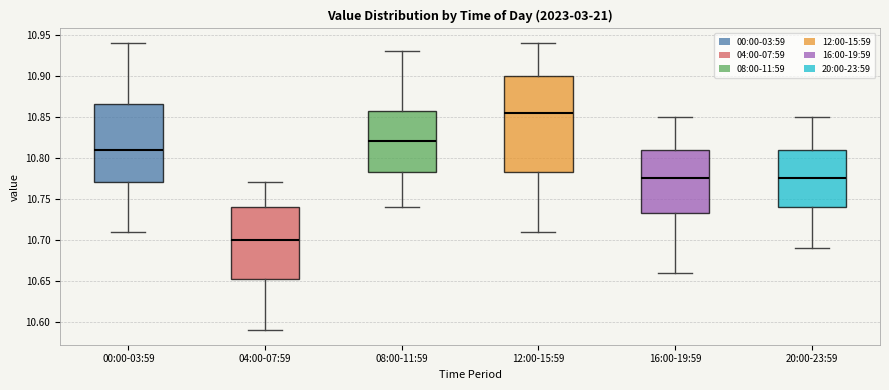

Where is the lower edge of the box for 00:00-03:59 on the y-axis? The values are not printed on the chart, so give them approximately, as read against the axis.

10.770